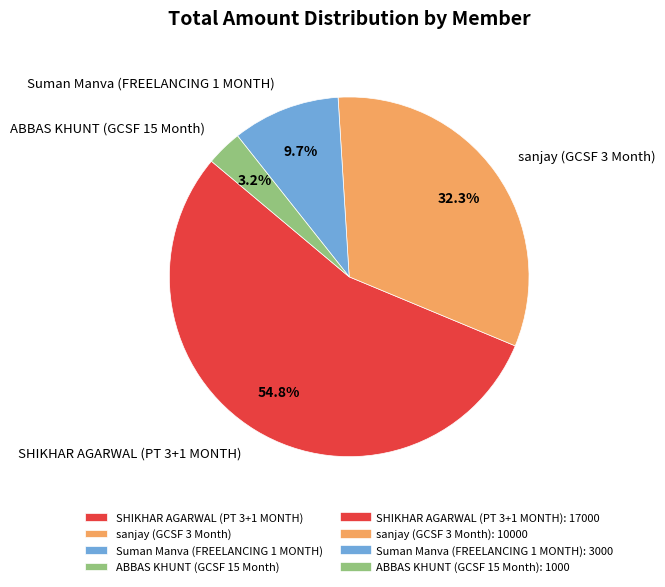

Is it true that SHIKHAR AGARWAL (PT 3+1 MONTH) is 69% of the pie?

False